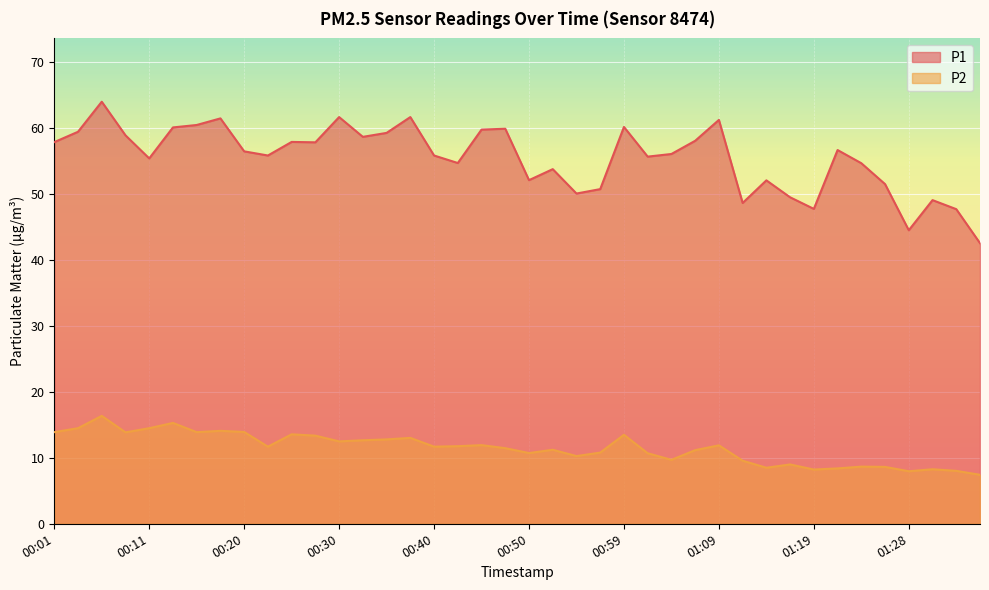

Rank the series by their average value, from lowest to highest.

P2, P1